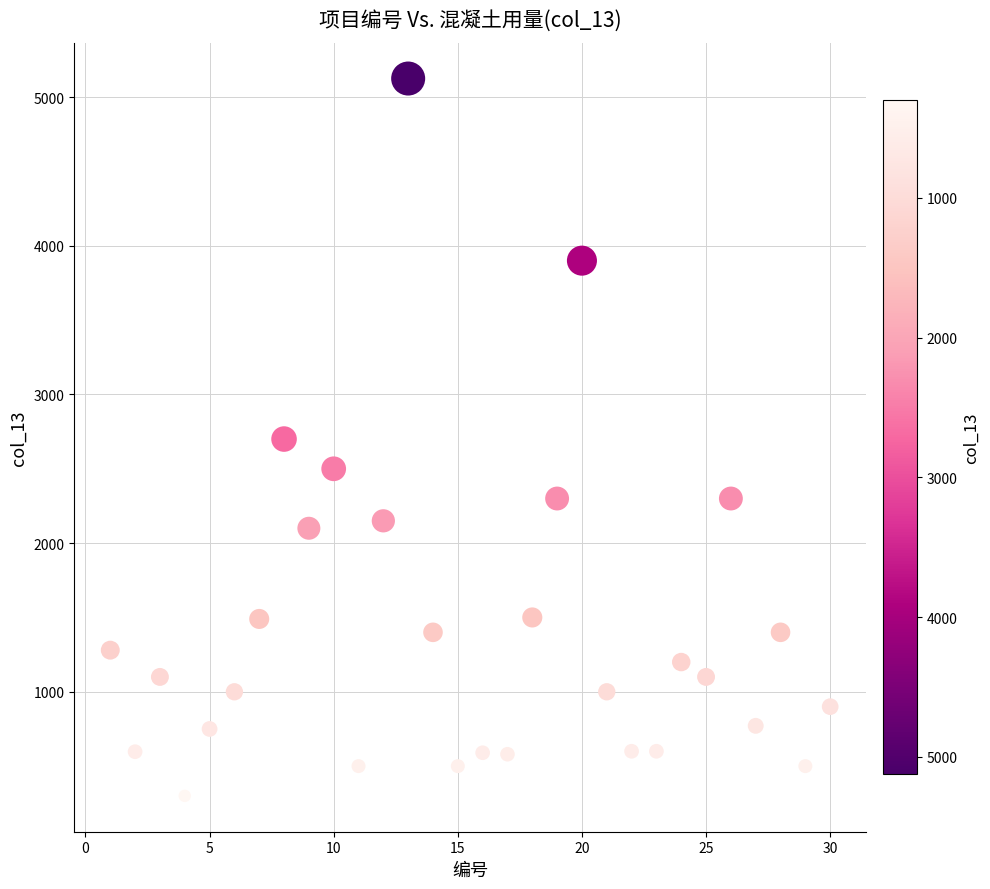

What is the range of Y values (max minus min)?

4825